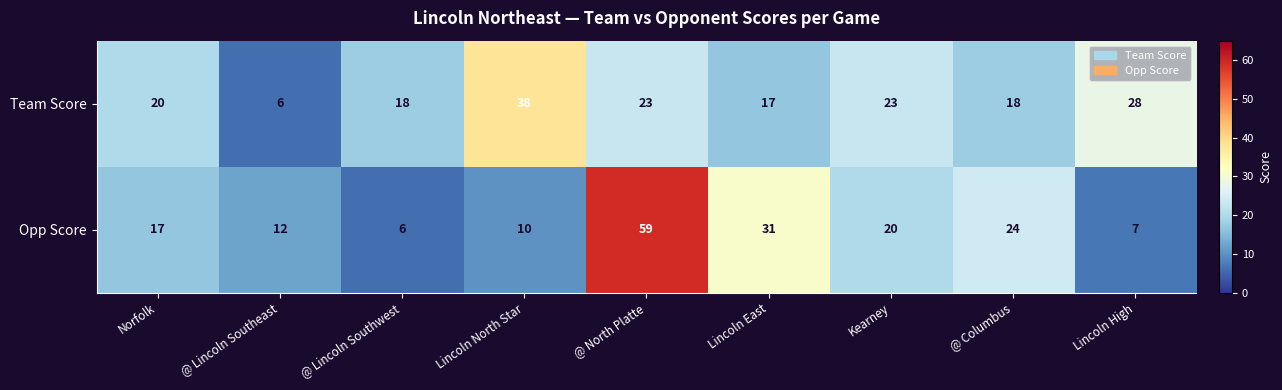

What is the approximate value of Opp Score at @ Lincoln Southeast, to the nearest 5?

10